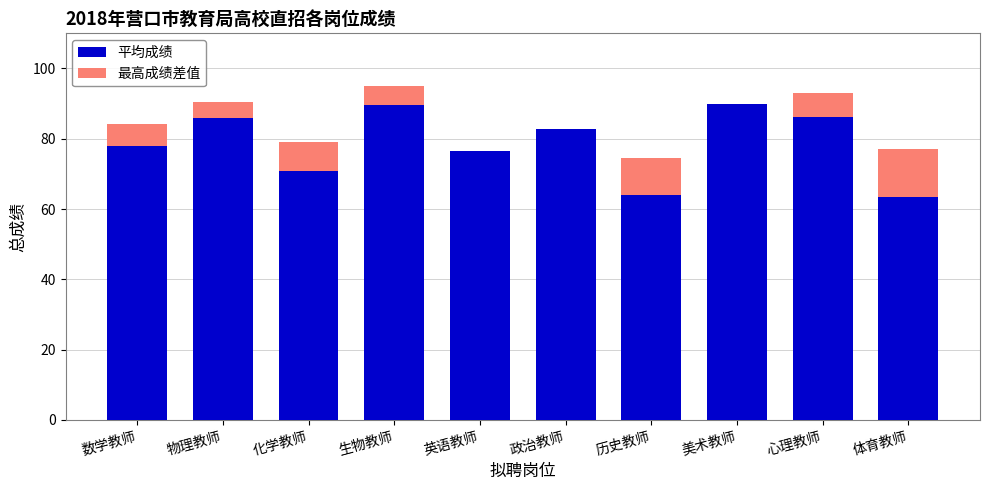

What is the total value across all series at 物理教师?

90.5